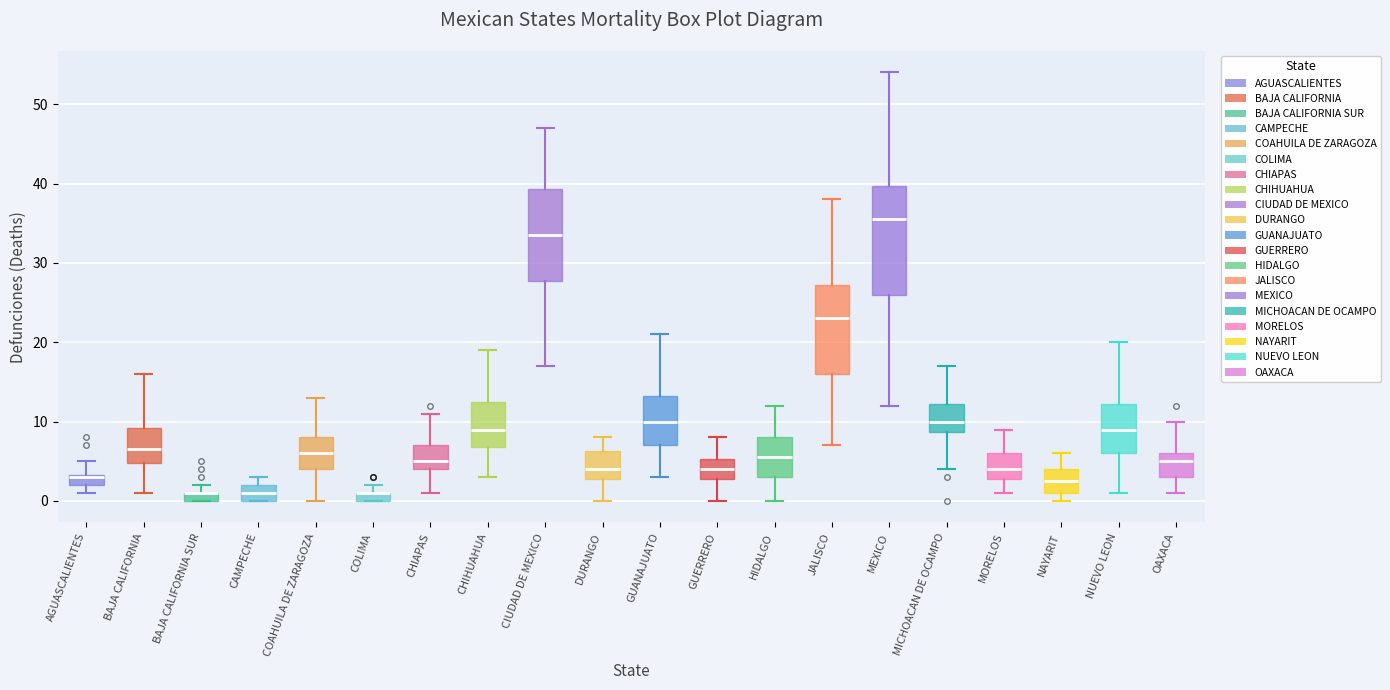

Where does the upper whisker of the box for CHIHUAHUA end on the y-axis? The values are not printed on the chart, so give them approximately, as read against the axis.

19